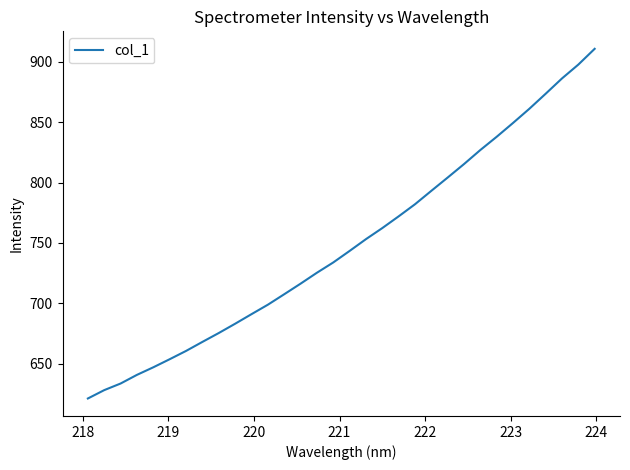

Reading left to right, list all the values displayed in this chart.

621.1	628.1	633.5	640.7	647.0	653.7	660.5	668.0	675.4	683.1	691.0	698.8	707.5	716.3	725.3	733.8	743.4	753.2	762.3	772.0	782.1	793.2	804.2	815.4	827.0	838.0	849.4	861.2	873.7	886.3	897.8	910.9